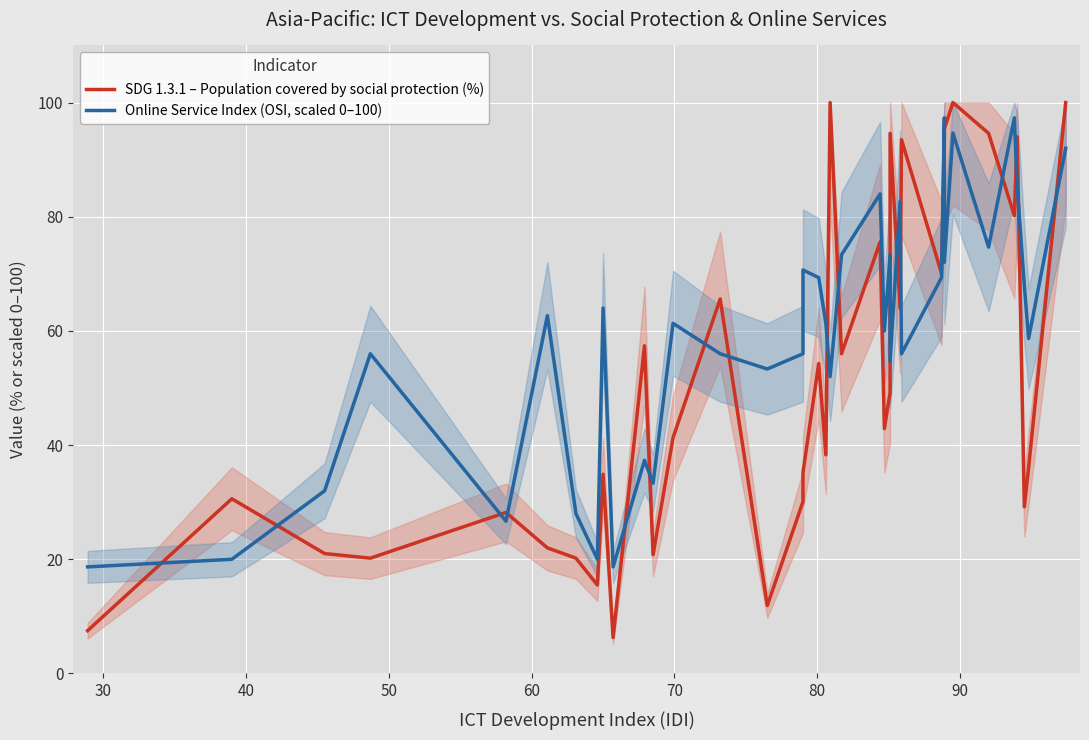

The SDG 1.3.1 – Population covered by social protection (%) series shows 61.4 at 19. True or false?

False